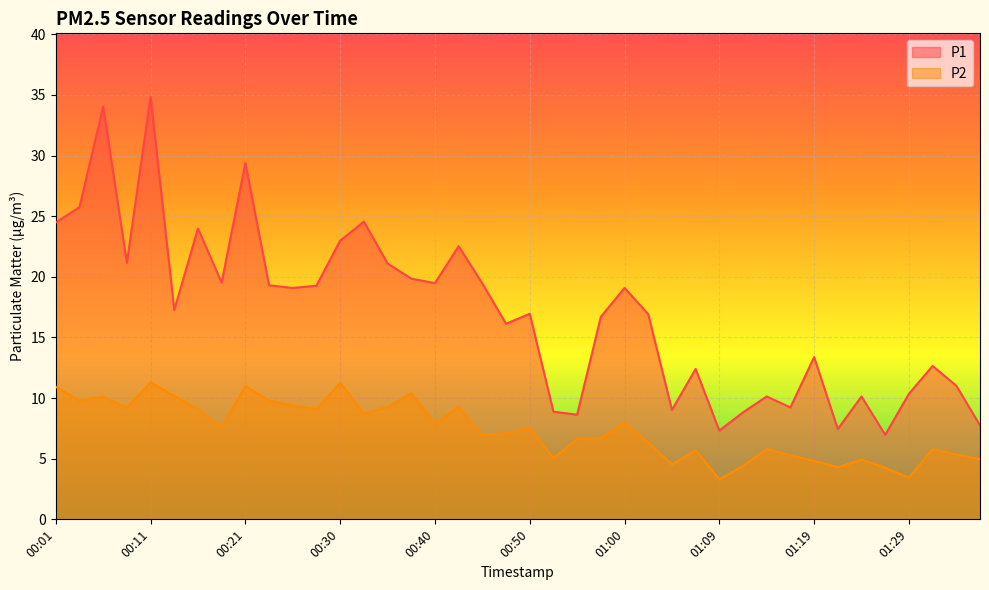

True or false: P1 and P2 intersect in this chart.

False